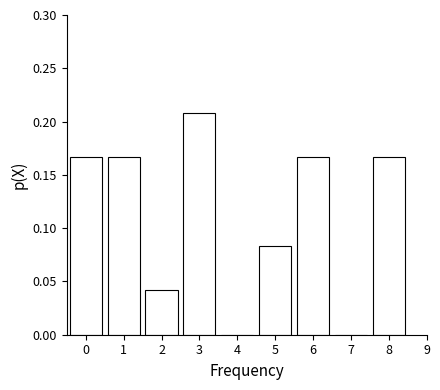

True or false: the data shows 0.1 at 8.

False